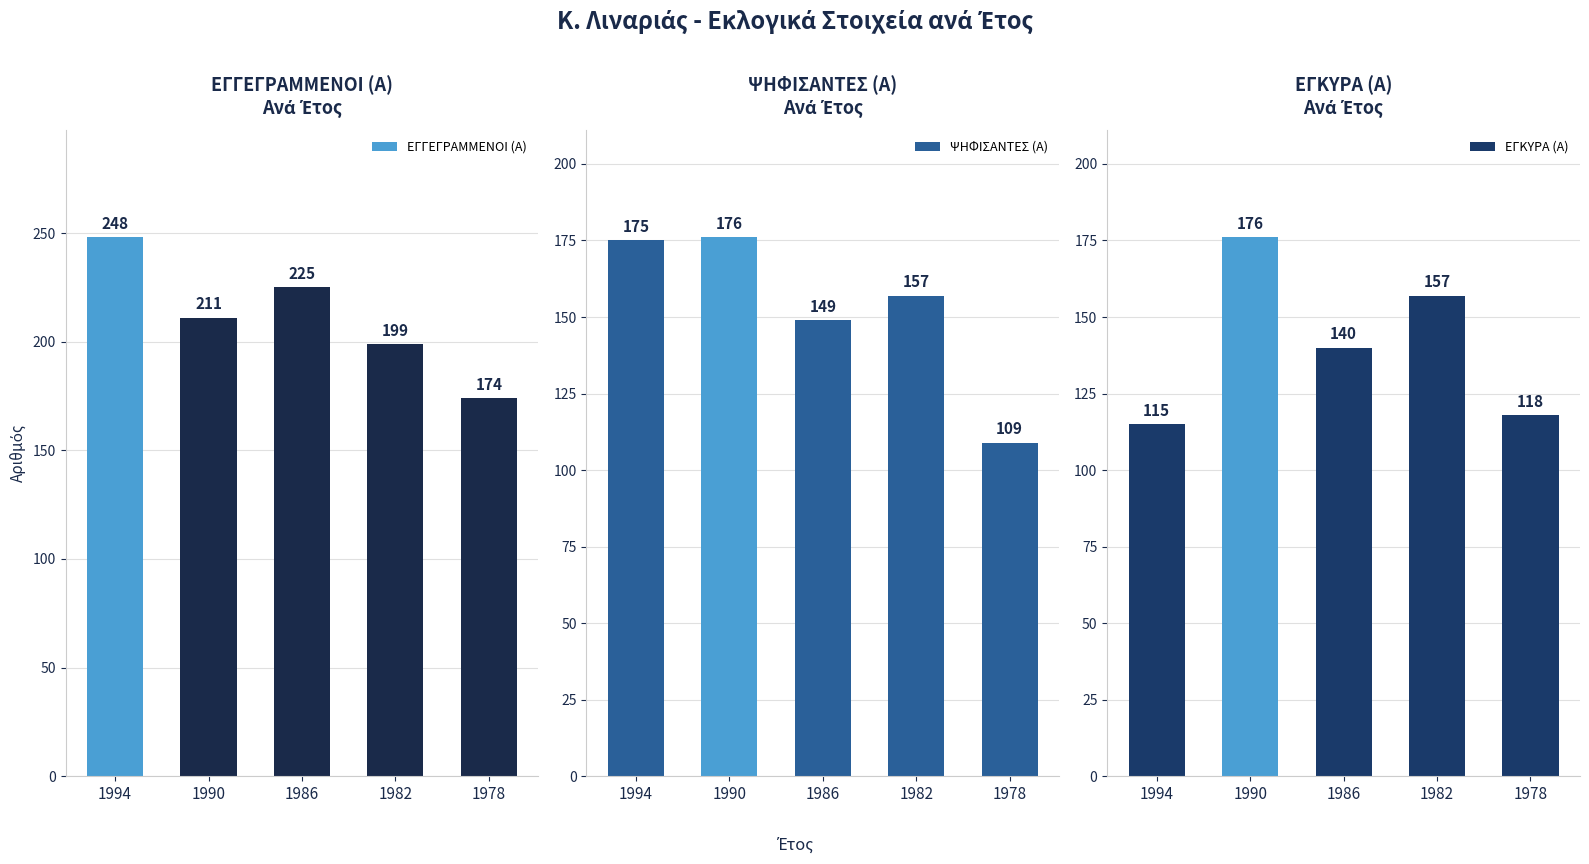

What is the sum of the ΕΓΓΕΓΡΑΜΜΕΝΟΙ (Α) values at 1982 and 1986?

424